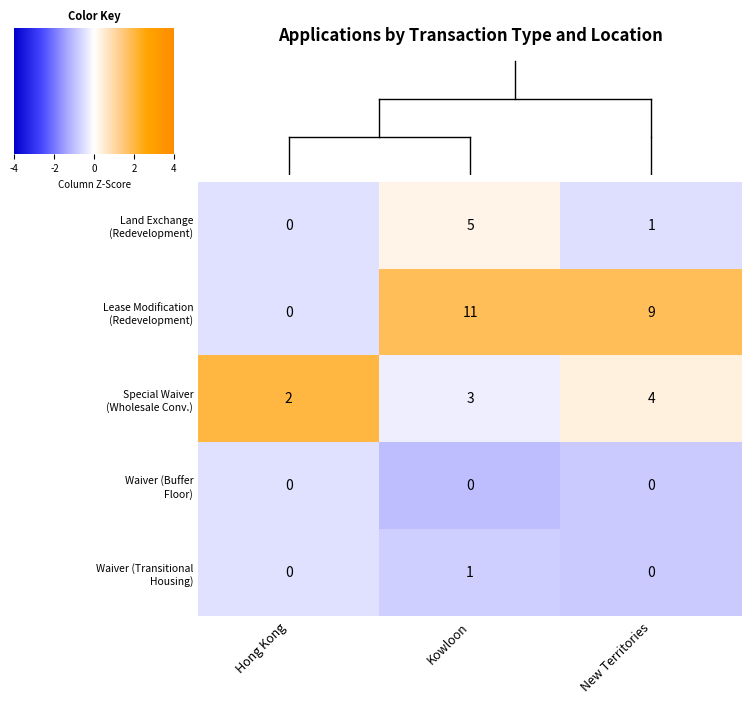

What is the spread (max minus min) of values at New Territories?

9